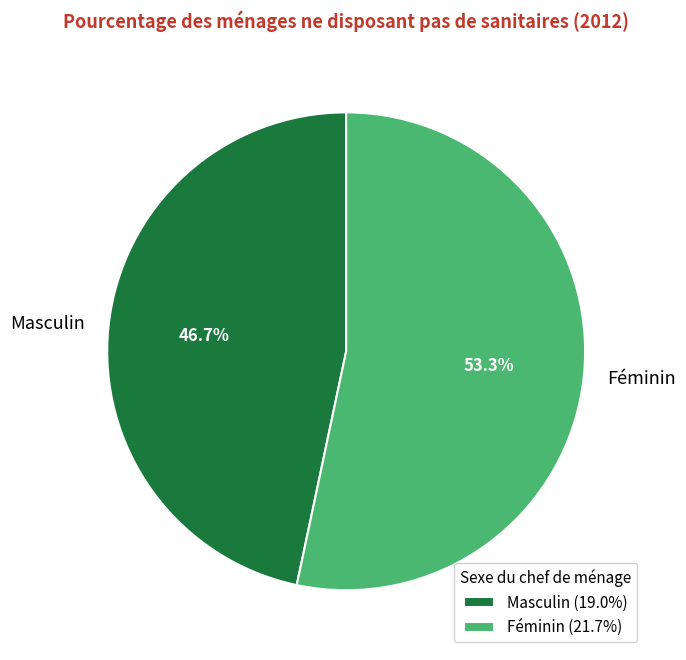

Which category has the biggest portion of the pie?

Féminin